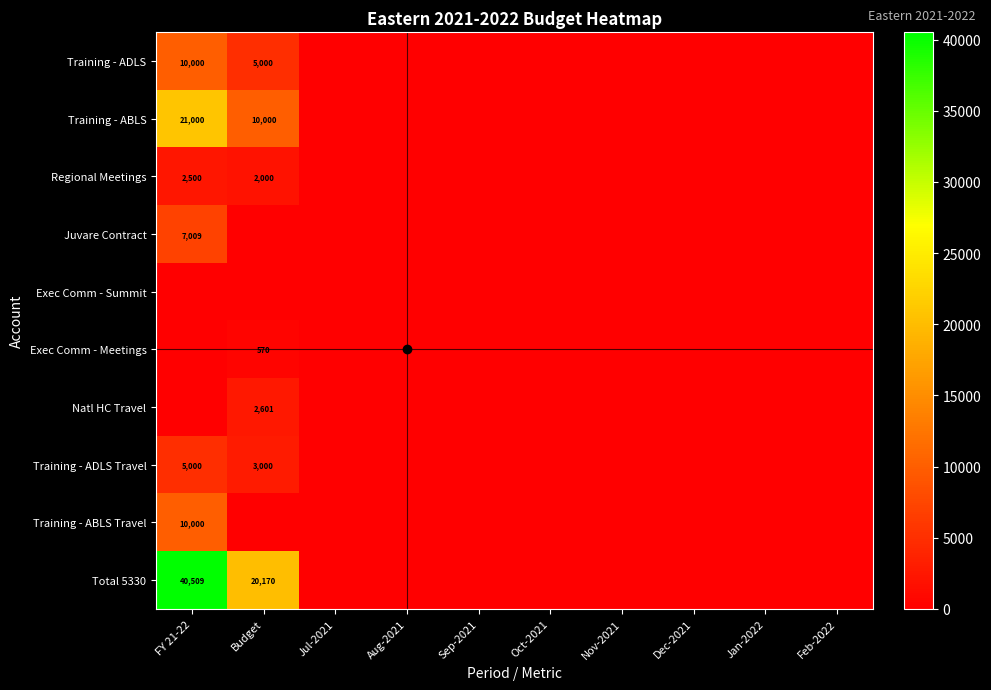

Rank the series by their maximum value, from lowest to highest.

Exec Comm - Summit, Exec Comm - Meetings, Regional Meetings, Natl HC Travel, Training - ADLS Travel, Juvare Contract, Training - ADLS, Training - ABLS Travel, Training - ABLS, Total 5330